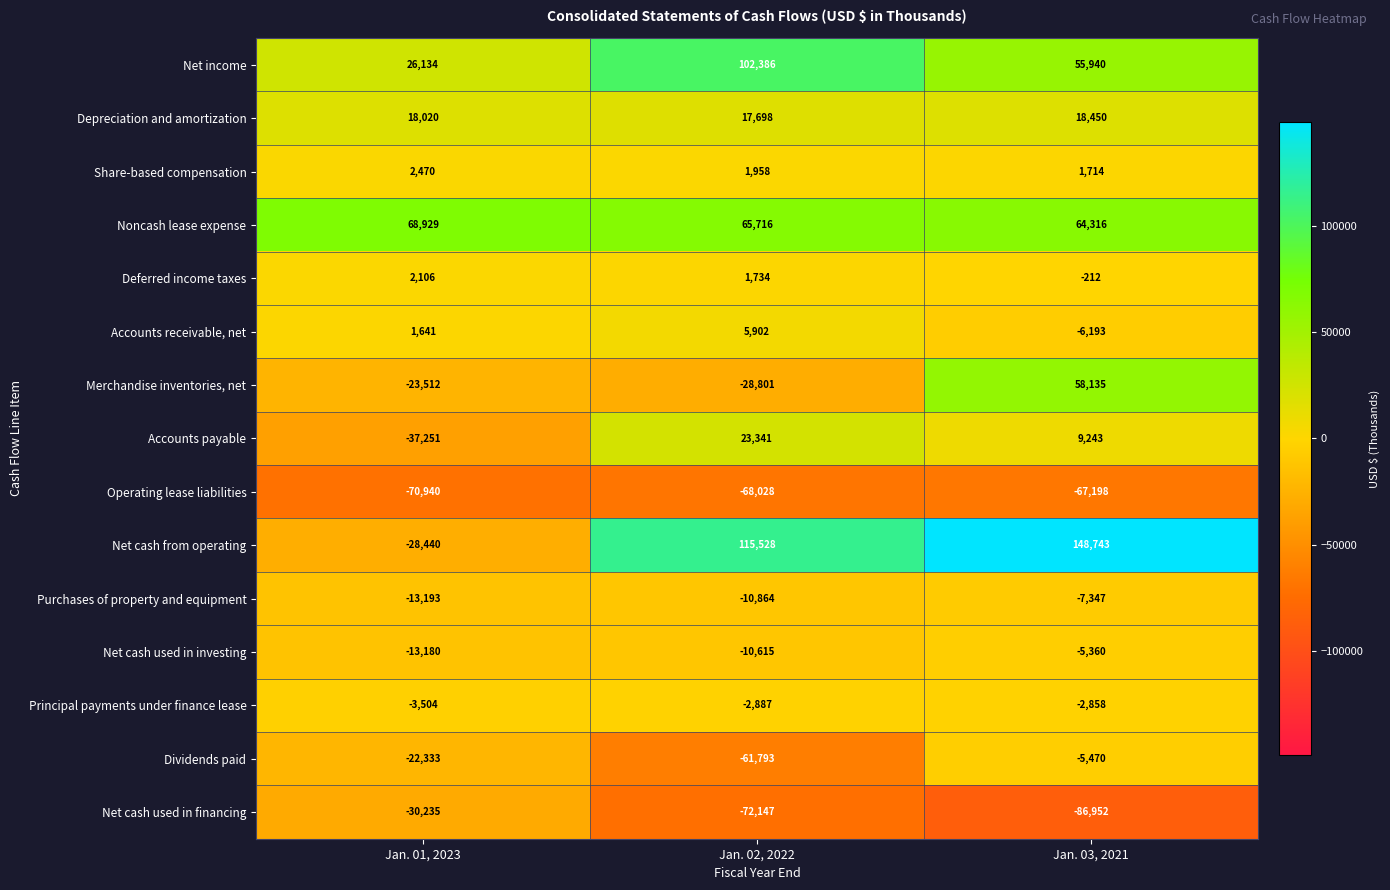

What is the smallest value displayed?

-86952